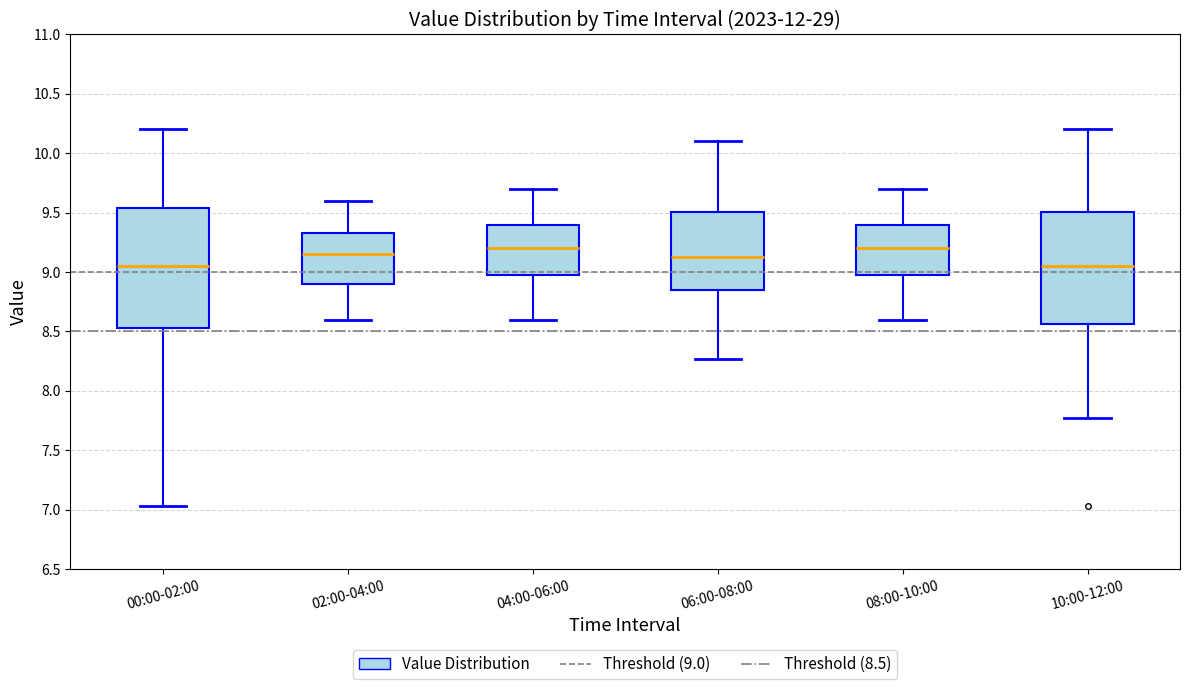

Reading left to right, read every box against the y-axis: the position of its median line, the range the box covers, and the ends of its whiskers. The values are not printed on the chart, so give them approximately, as read against the axis.

00:00-02:00: median 9.05, box 8.55 to 9.55, whiskers 7.05 to 10.20
02:00-04:00: median 9.15, box 8.90 to 9.35, whiskers 8.60 to 9.60
04:00-06:00: median 9.20, box 9.00 to 9.40, whiskers 8.60 to 9.70
06:00-08:00: median 9.15, box 8.85 to 9.50, whiskers 8.25 to 10.10
08:00-10:00: median 9.20, box 9.00 to 9.40, whiskers 8.60 to 9.70
10:00-12:00: median 9.05, box 8.55 to 9.50, whiskers 7.75 to 10.20